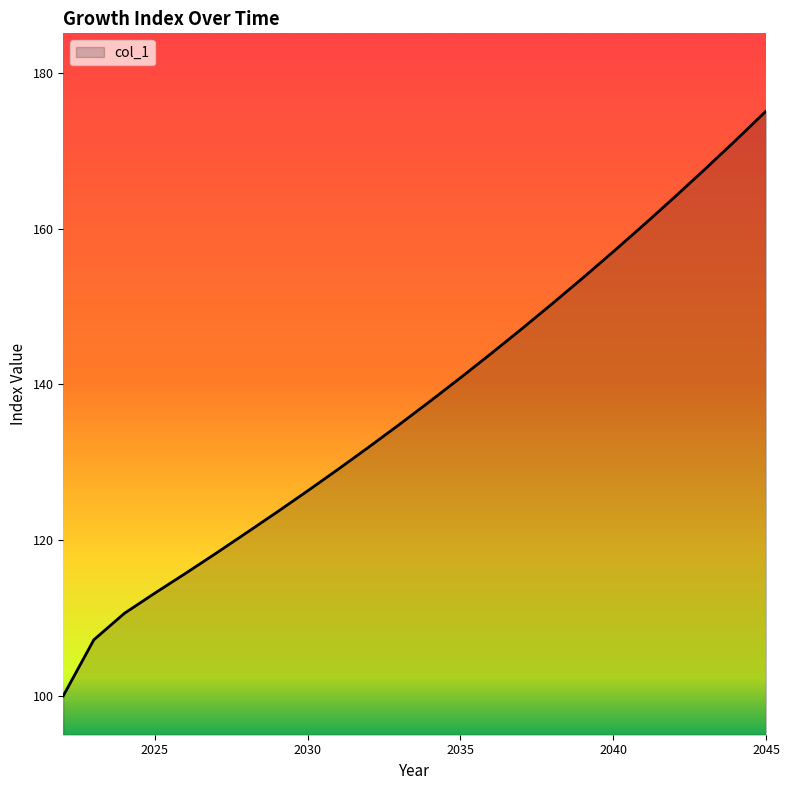

What is the difference between the maximum and minimum values?

75.1